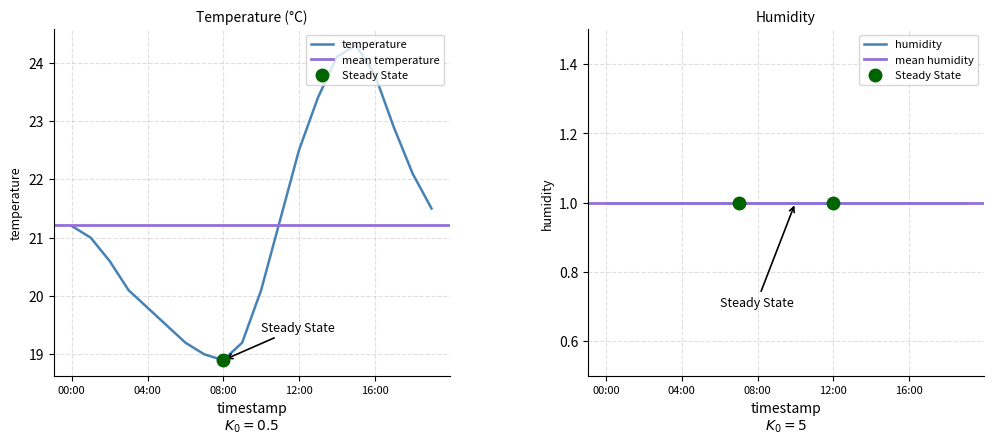

Is it true that the value at 02:00 is 30.2?

False